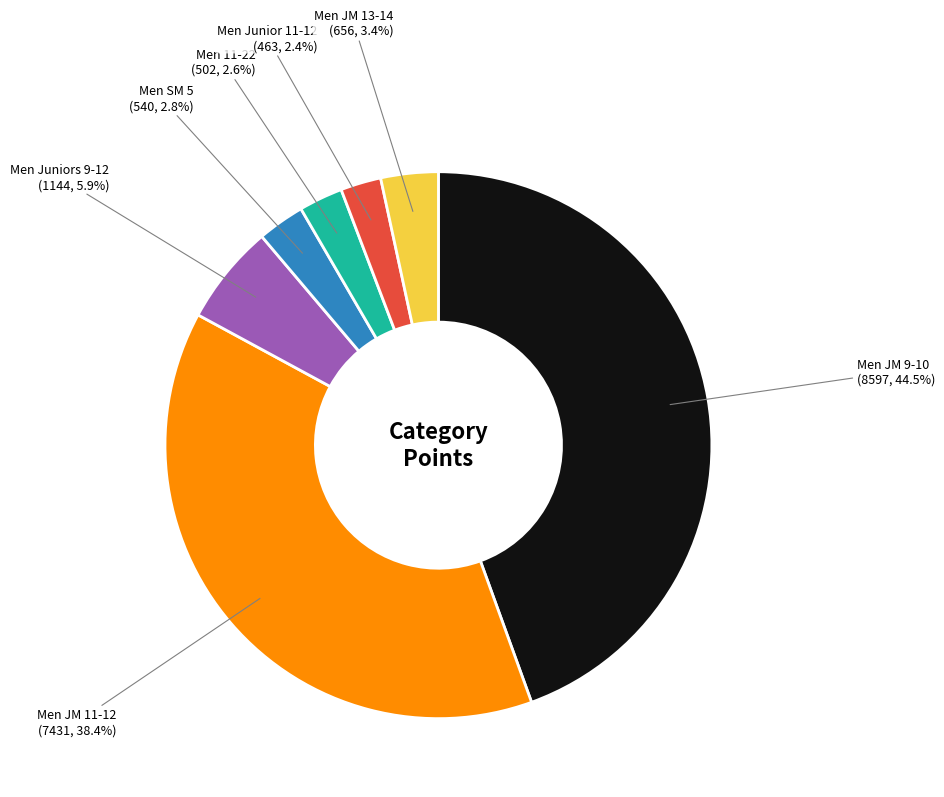

What percentage is the Men SM 5 slice, to the nearest percent?

3%